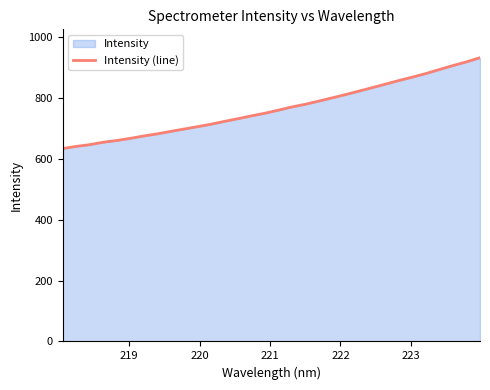

What is the minimum value shown in the chart?

633.4